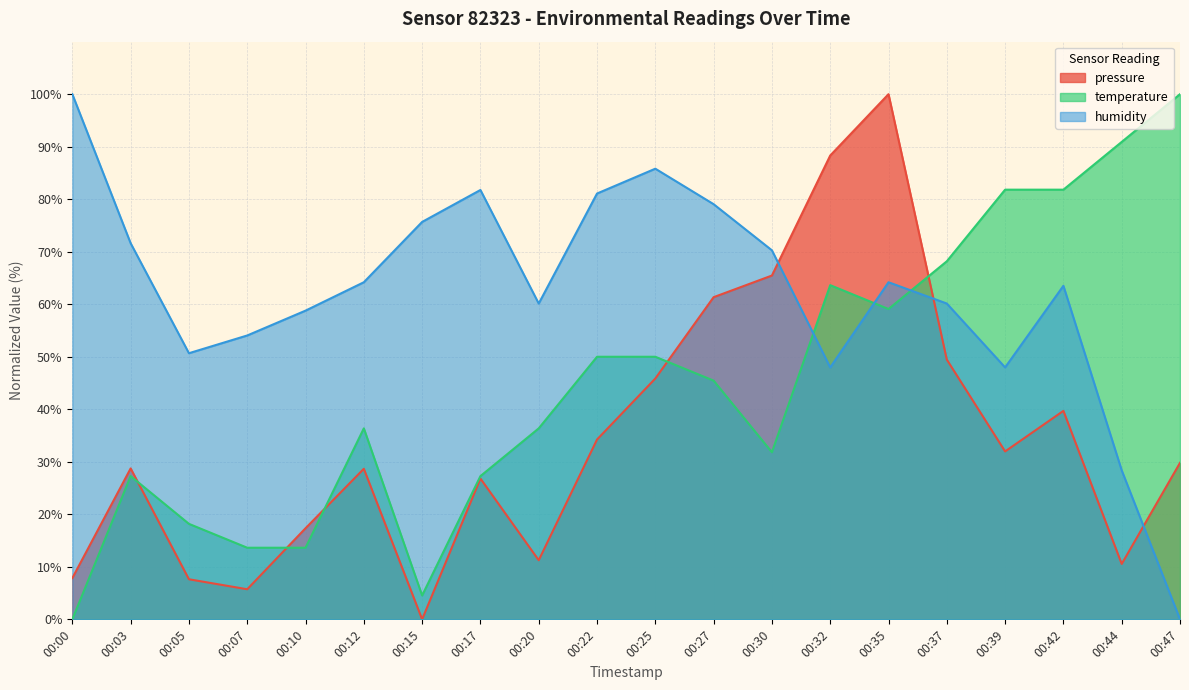

Between 00:42 and 00:39, which is larger?

00:42